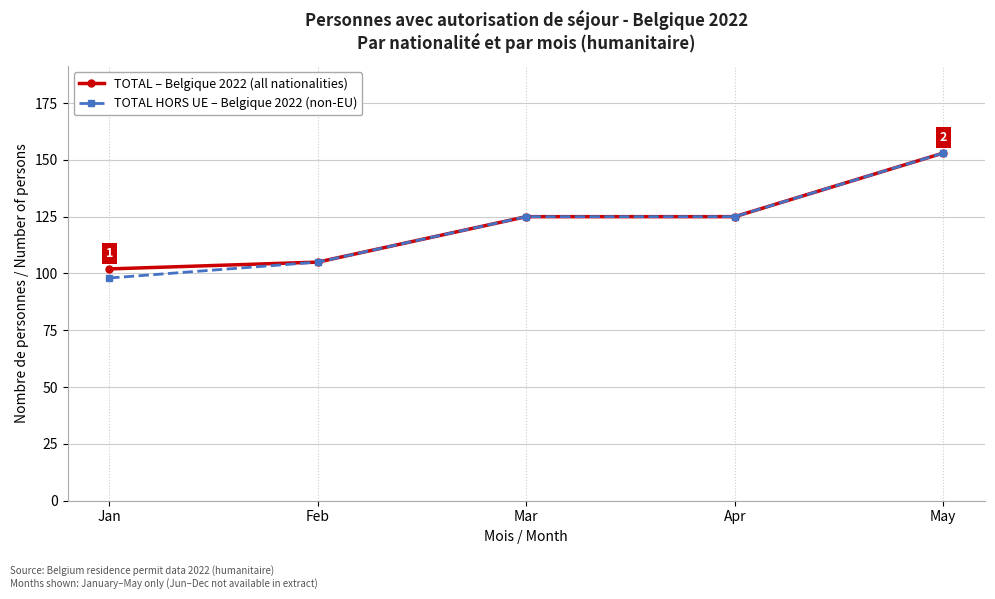

Reading left to right, transcribe all the data shown in this chart.

TOTAL – Belgique 2022 (all nationalities): Jan=102	Feb=105	Mar=125	Apr=125	May=153
TOTAL HORS UE – Belgique 2022 (non-EU): Jan=98	Feb=105	Mar=125	Apr=125	May=153